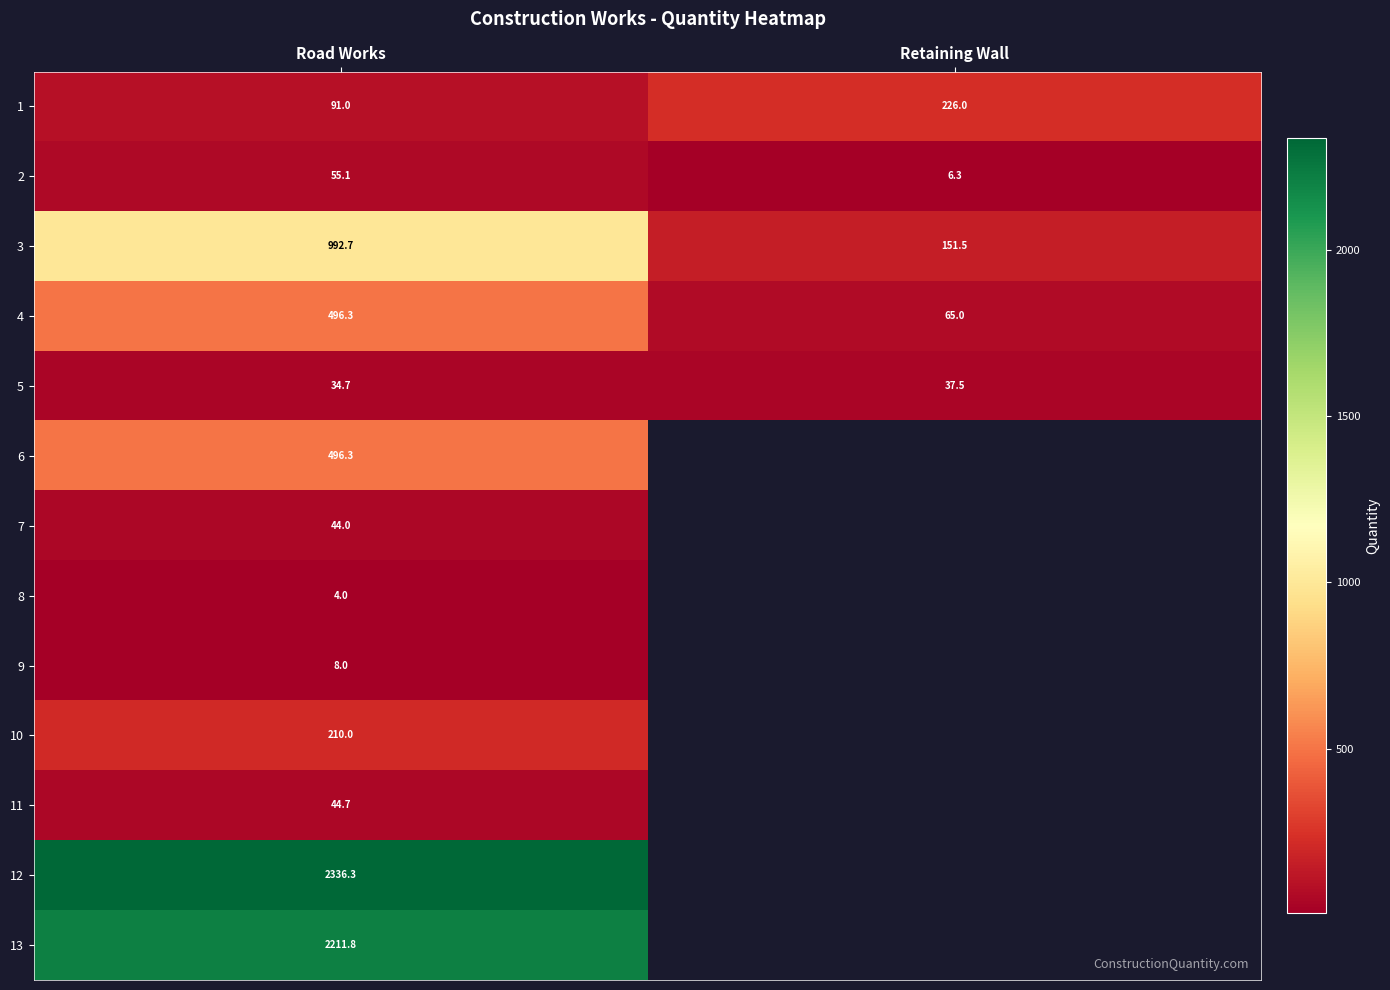

List the labels in order of 3 value, smallest first.

Retaining Wall, Road Works